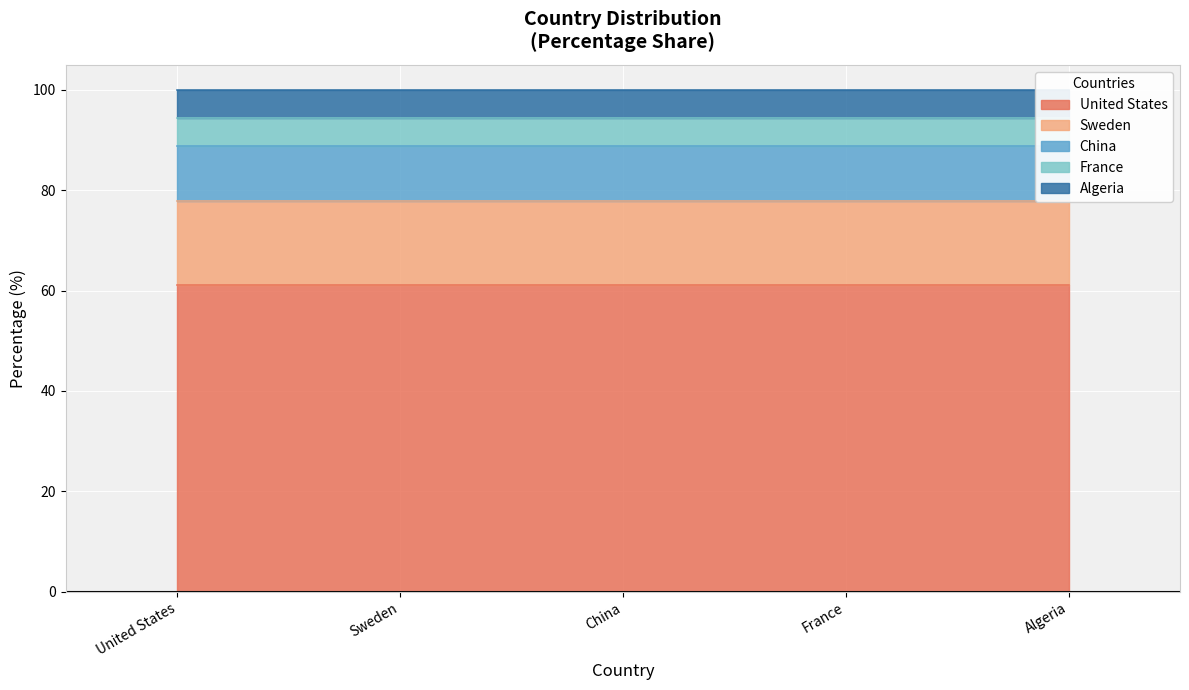

What is the approximate value at Algeria?

5.6